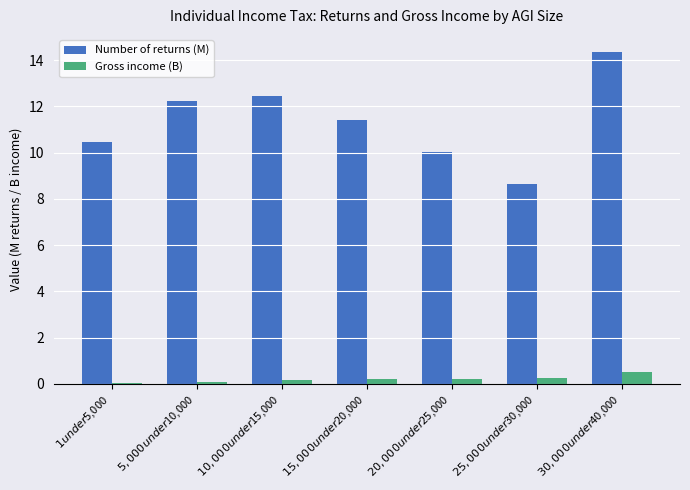

Which series has the largest total across all categories?

Number of returns (M)